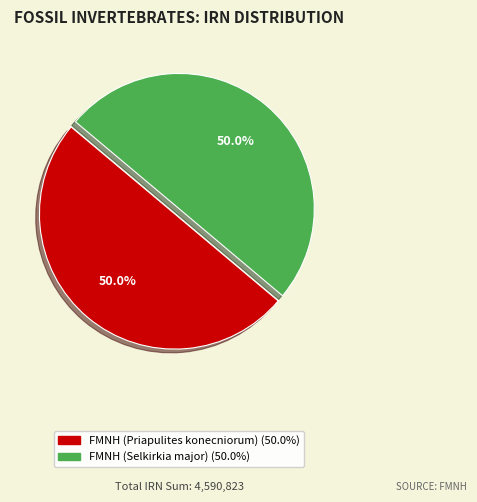

Approximately how many times larger is the value at FMNH (Priapulites konecniorum) compared to FMNH (Selkirkia major)?

1.0